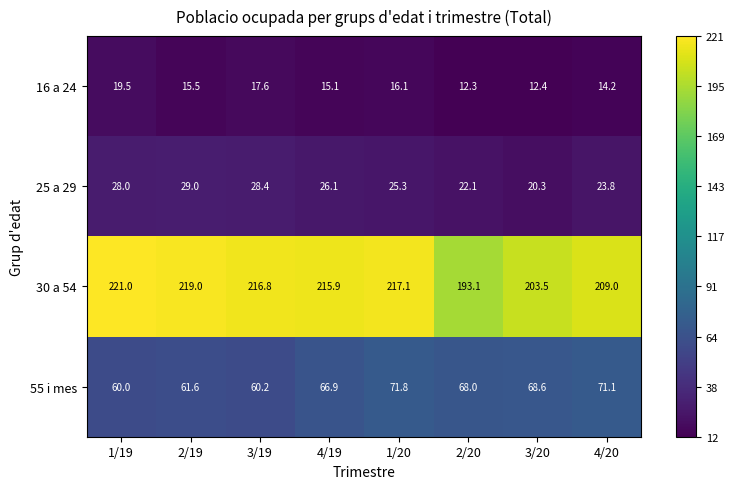

What is the approximate value of 55 i mes at 1/20?

71.8